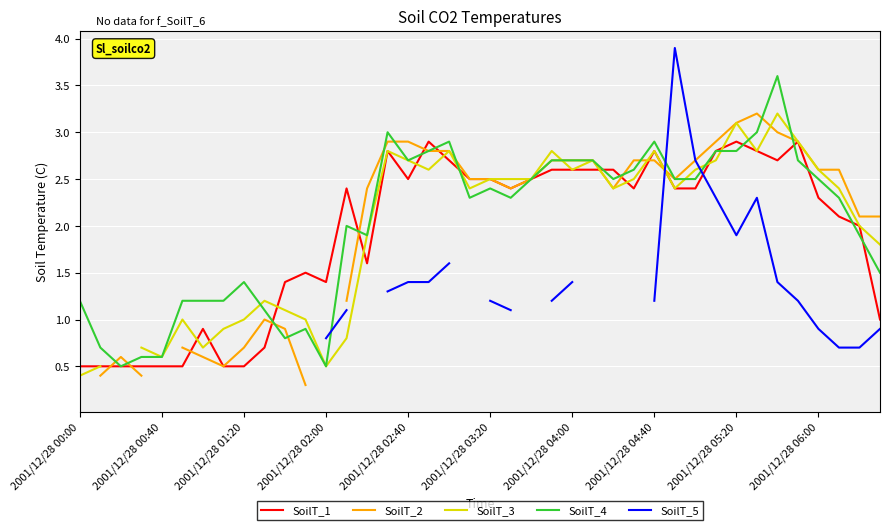

What is the approximate value of SoilT_2 at 35?

2.9